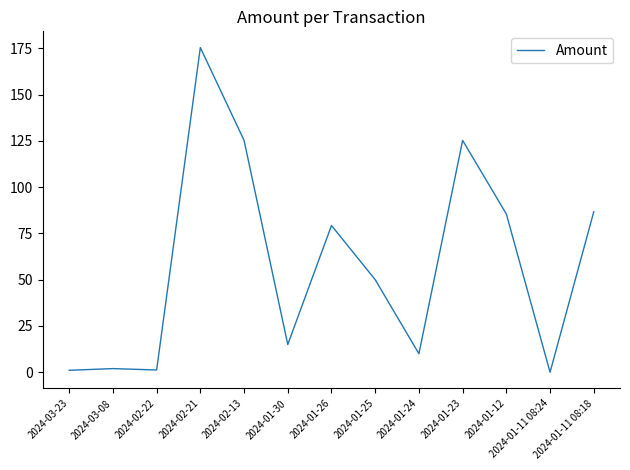

Is it true that the value at 2024-01-26 is 79.3?

True